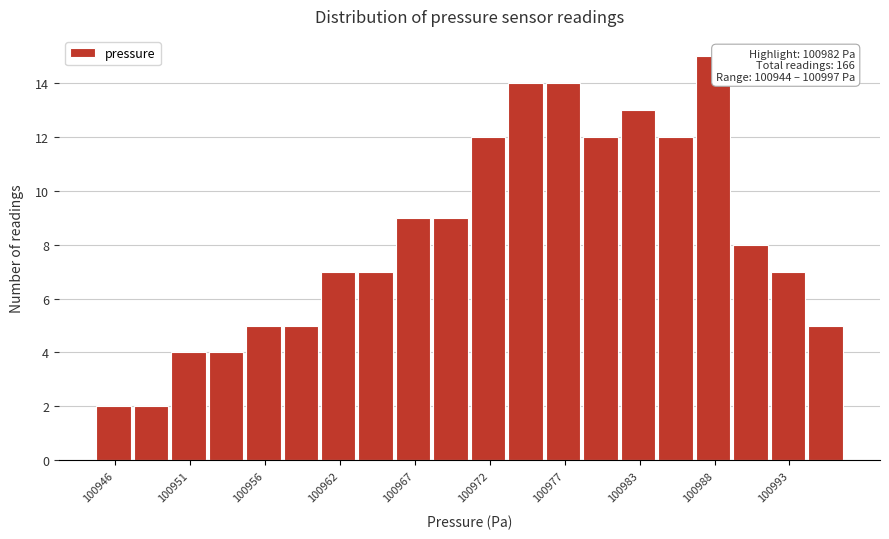

Read against the x-axis, roughly where is the centre of the tallest bar?

100988